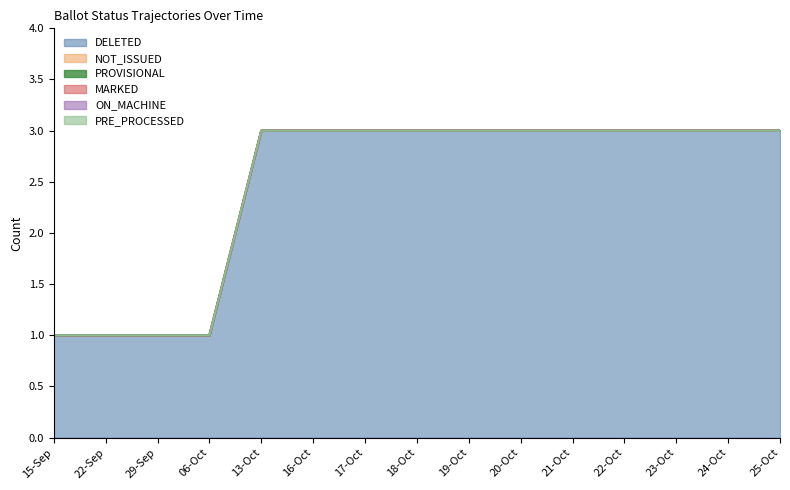

True or false: ON_MACHINE and MARKED cross at least once.

False